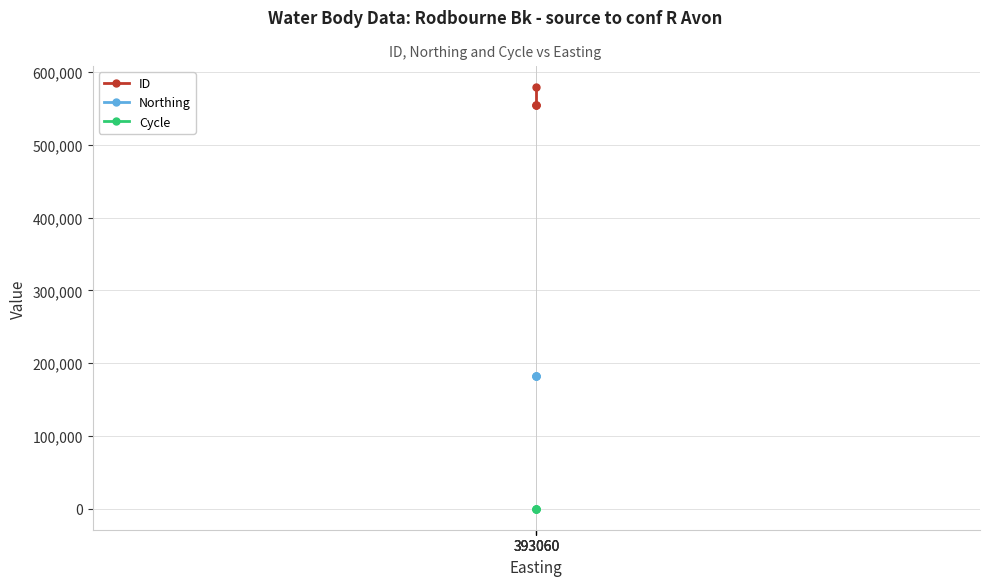

What is the sum of all Cycle values?

12